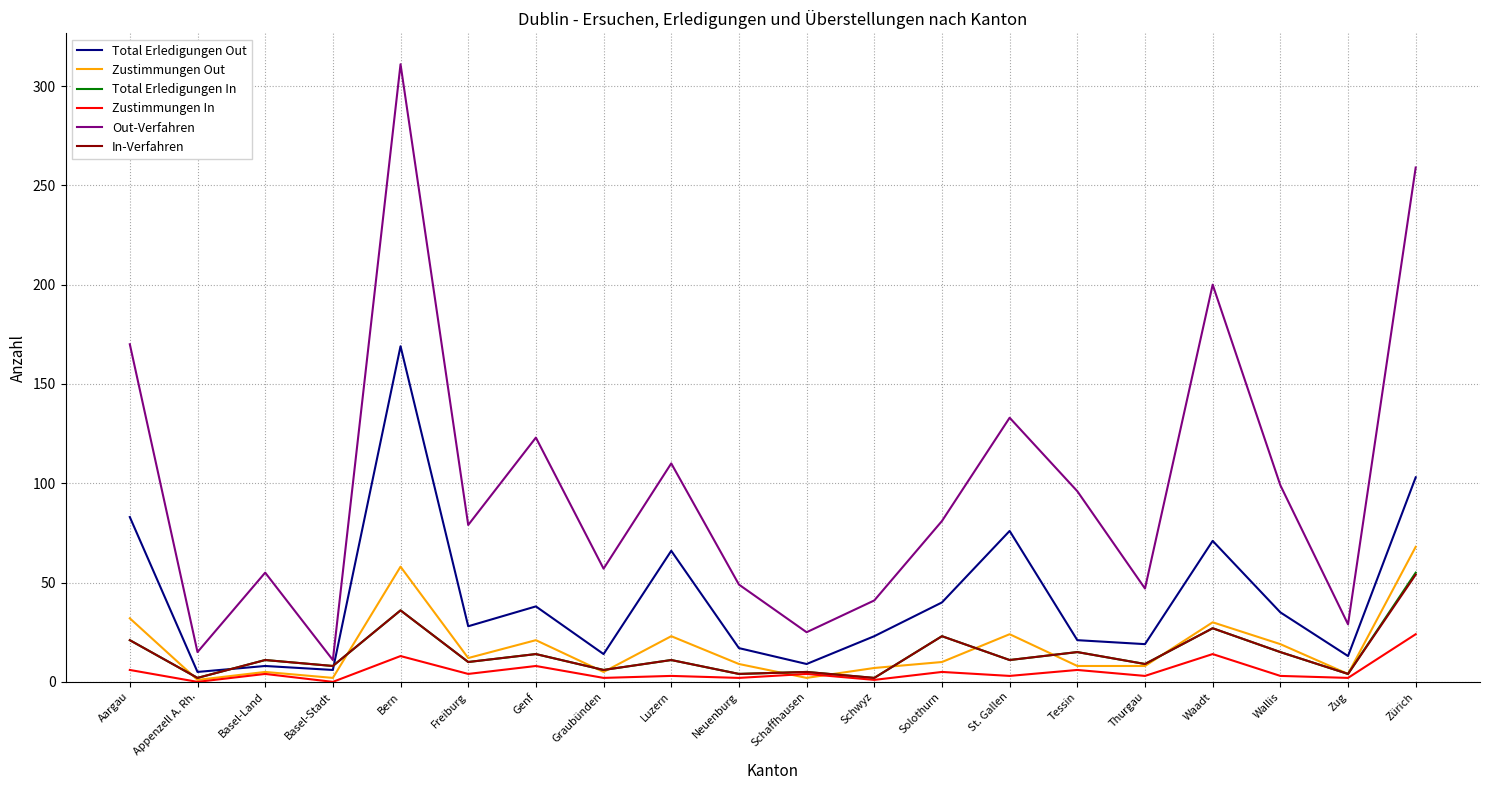

At which category does Zustimmungen In reach its first local peak?

Basel-Land